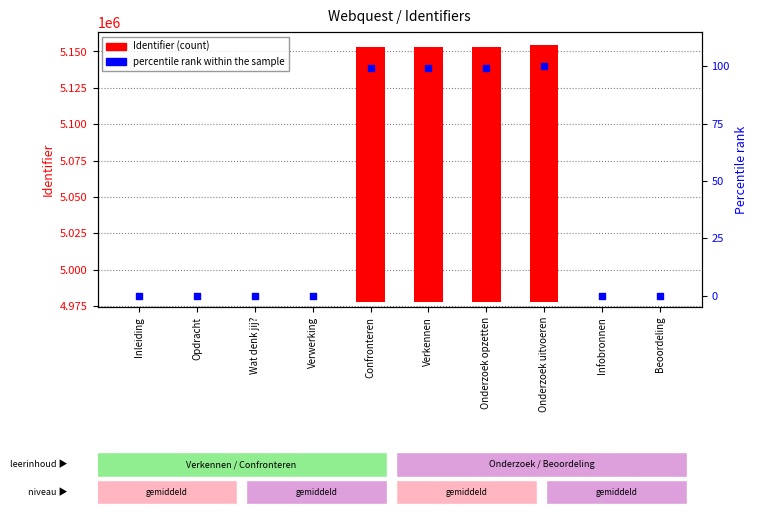

Which series contains the highest Y value?

Identifier (count)